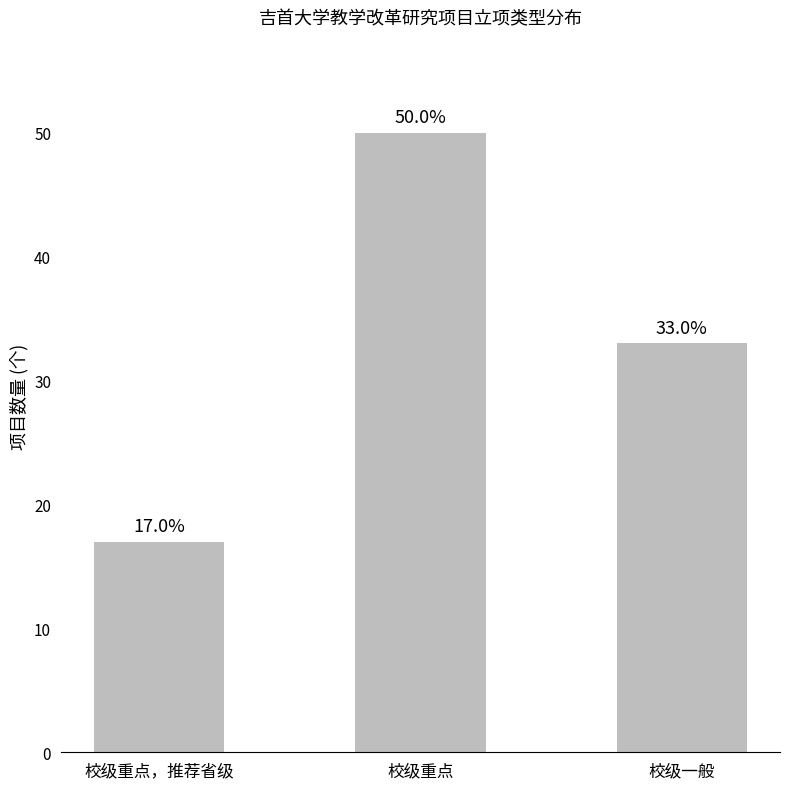

How many values are between 17 and 50?

3